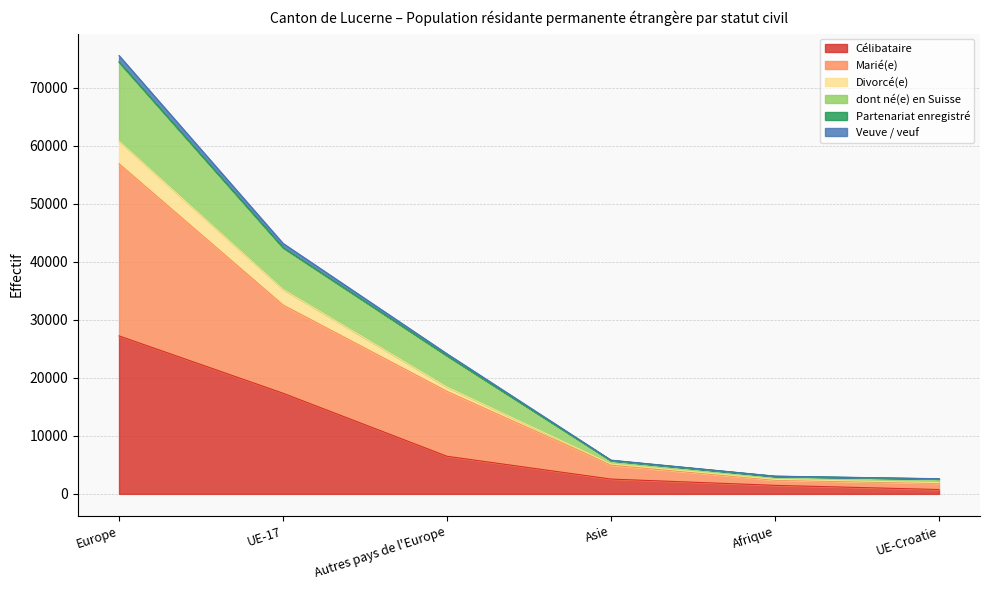

Which has a higher value, UE-Croatie or UE-17?

UE-17